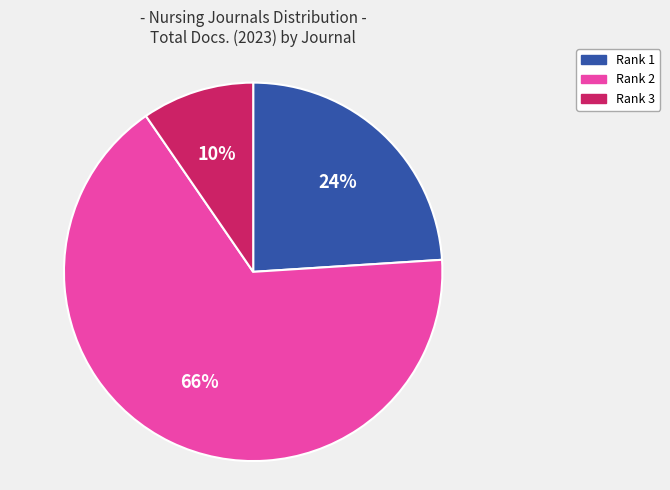

How many segments does this pie chart have?

3